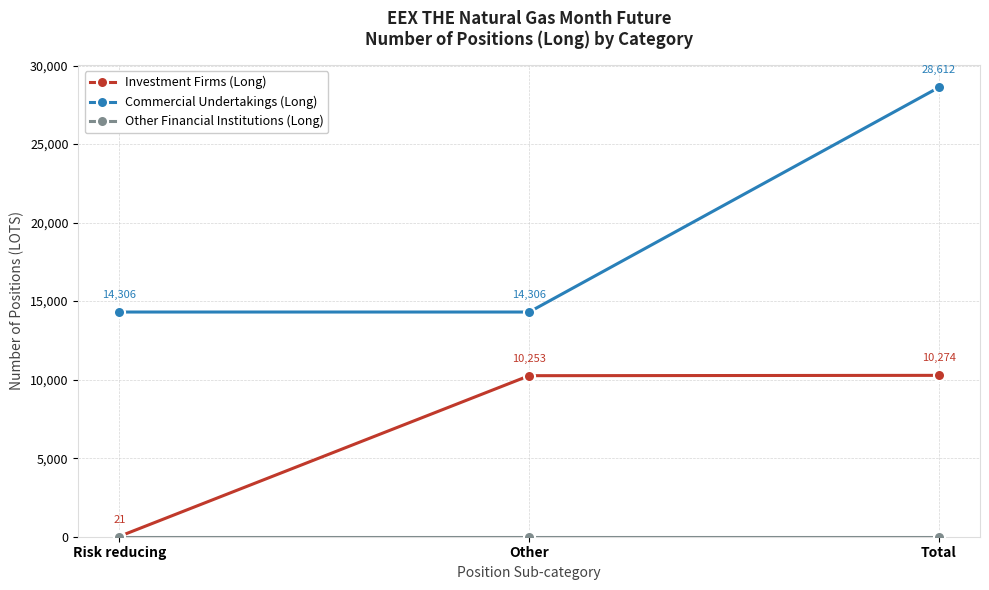

At which category is the sum across all series the highest?

Total